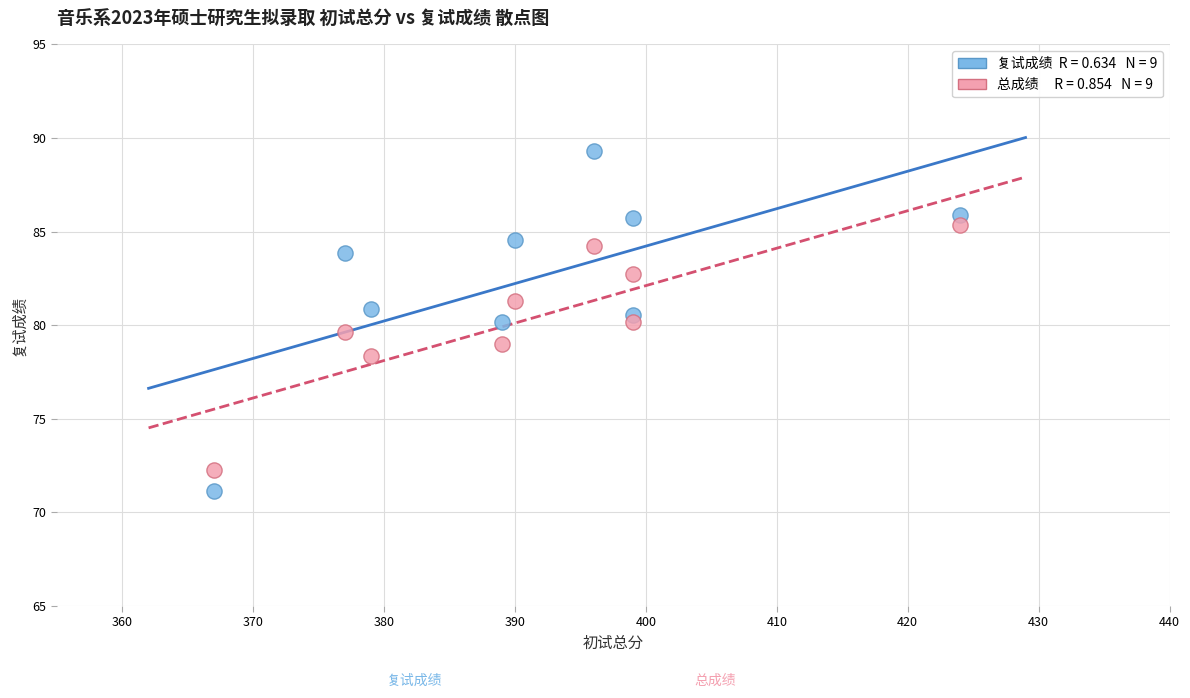

Across all data points, what is the range of X values (max minus min)?

57.0